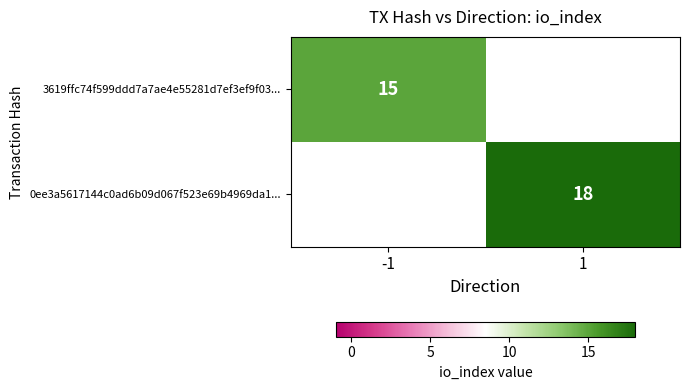

True or false: 0ee3a5617144c0ad6b09d067f523e69b4969da1... has a value of 24 at 1.

False